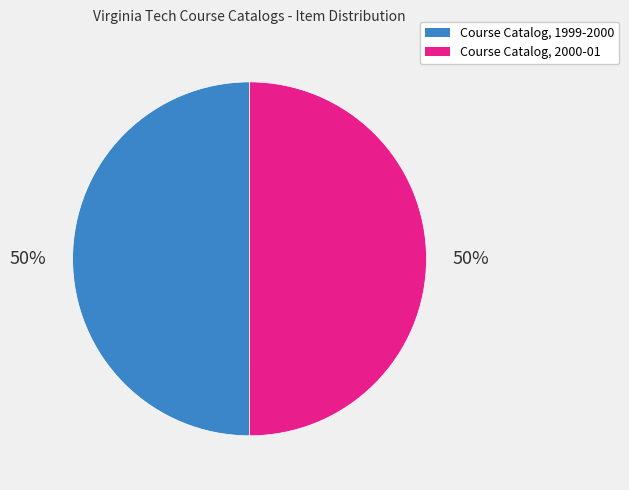

To the nearest percent, what is the average slice percentage?

50%